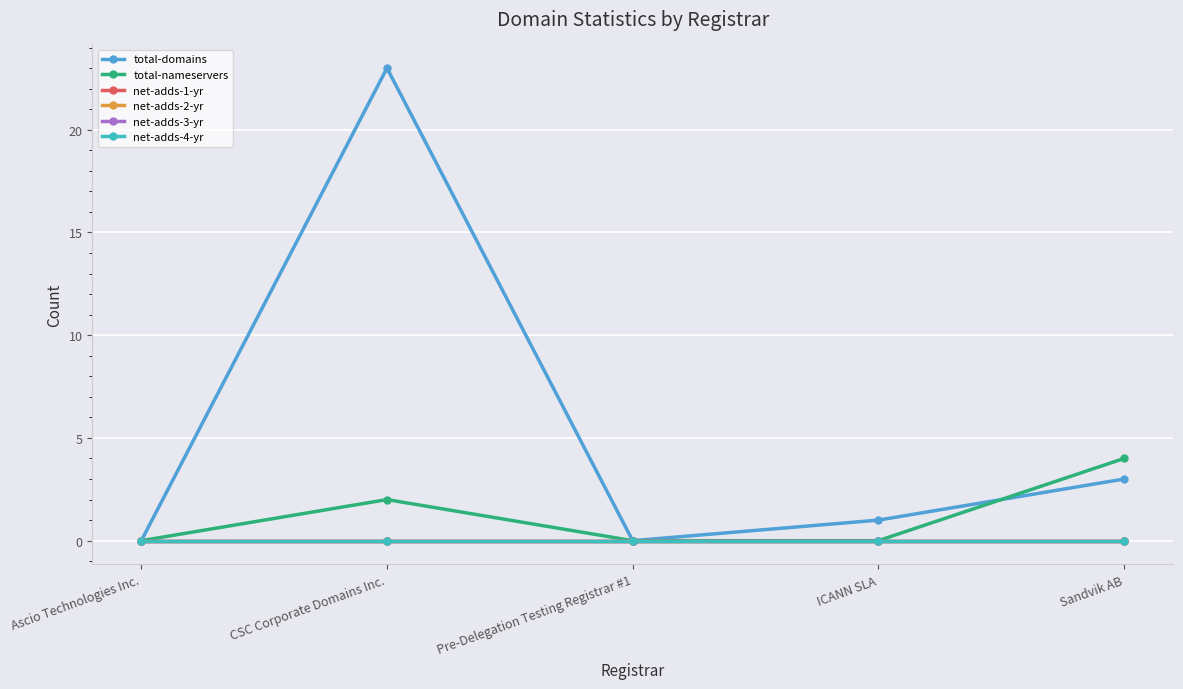

The net-adds-1-yr series shows 0 at Sandvik AB. True or false?

True